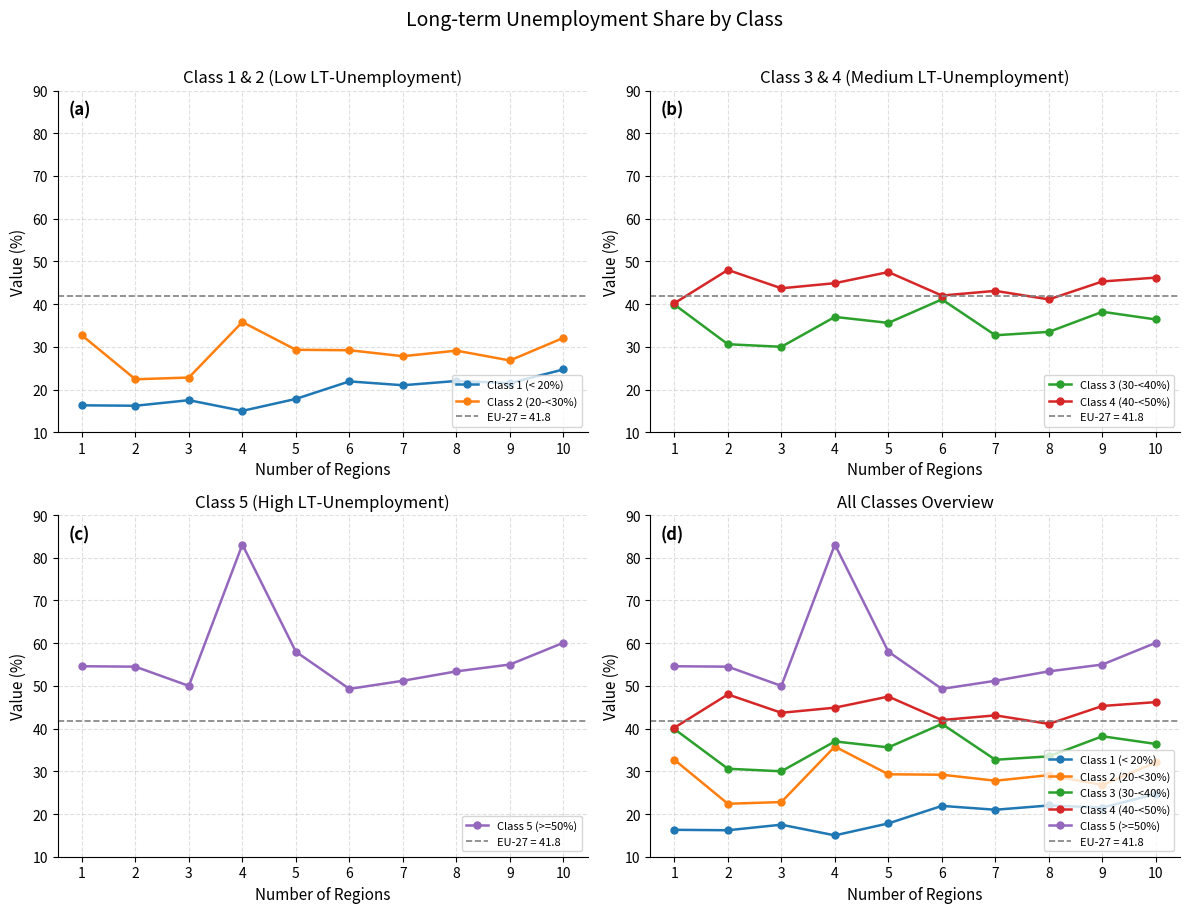

At which category does Class 2 (20-<30%) reach its first local peak?

4